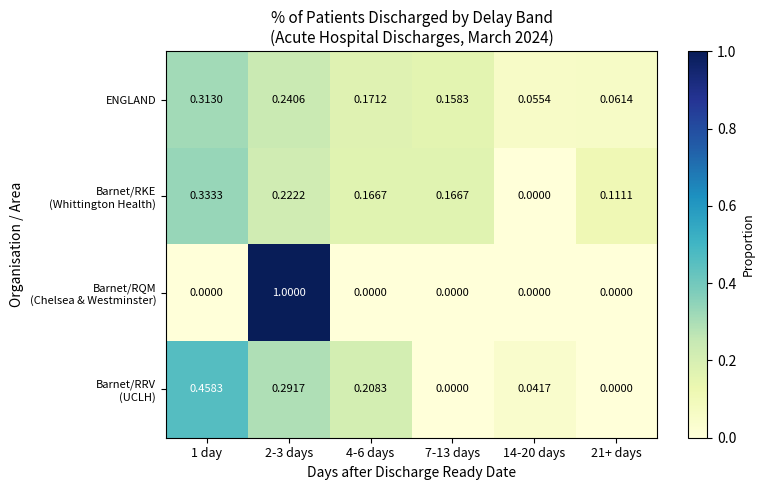

Between 4-6 days and 1 day, which is larger?

1 day